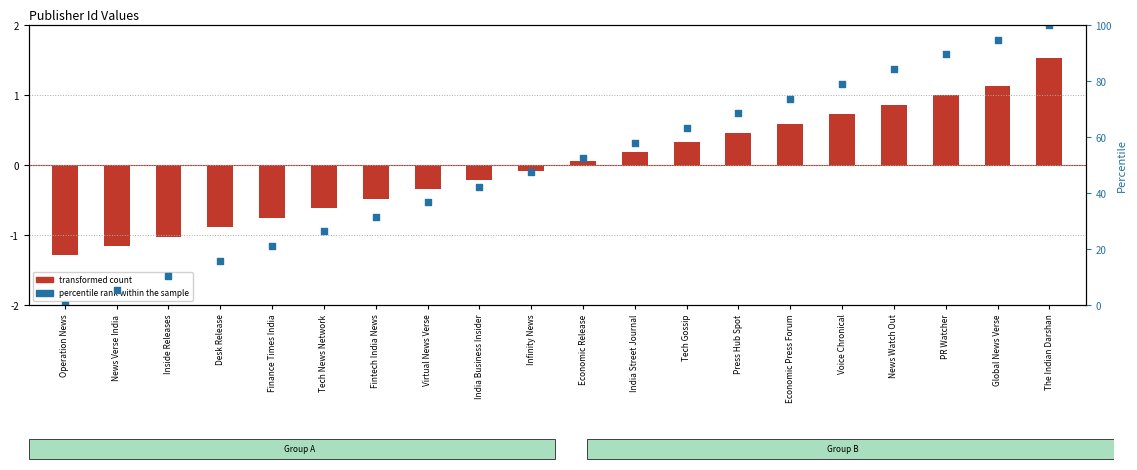

Which series reaches the maximum Y coordinate?

percentile rank within the sample